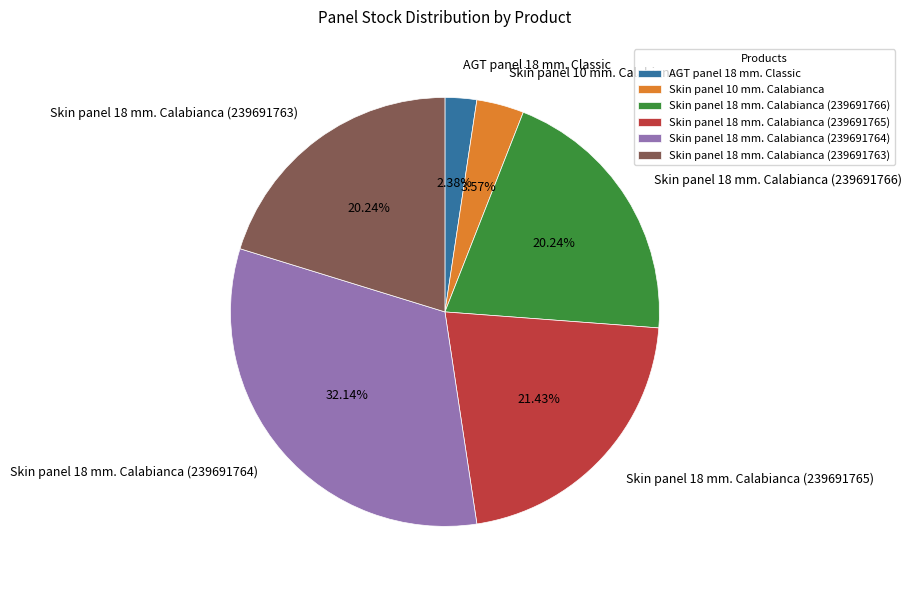

What is the total percentage of Skin panel 18 mm. Calabianca (239691764) and Skin panel 18 mm. Calabianca (239691765)?

53.6%